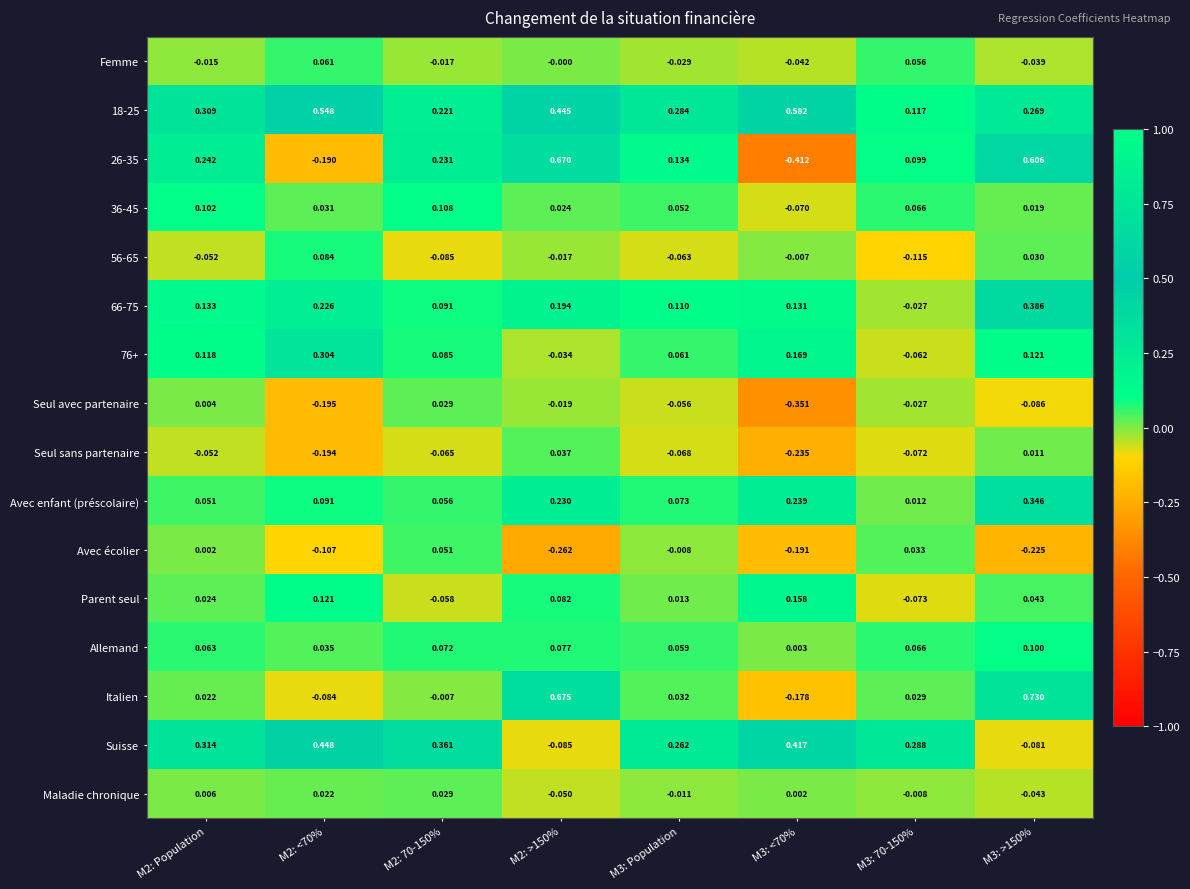

Which category has the highest value across all series?

M3: >150%